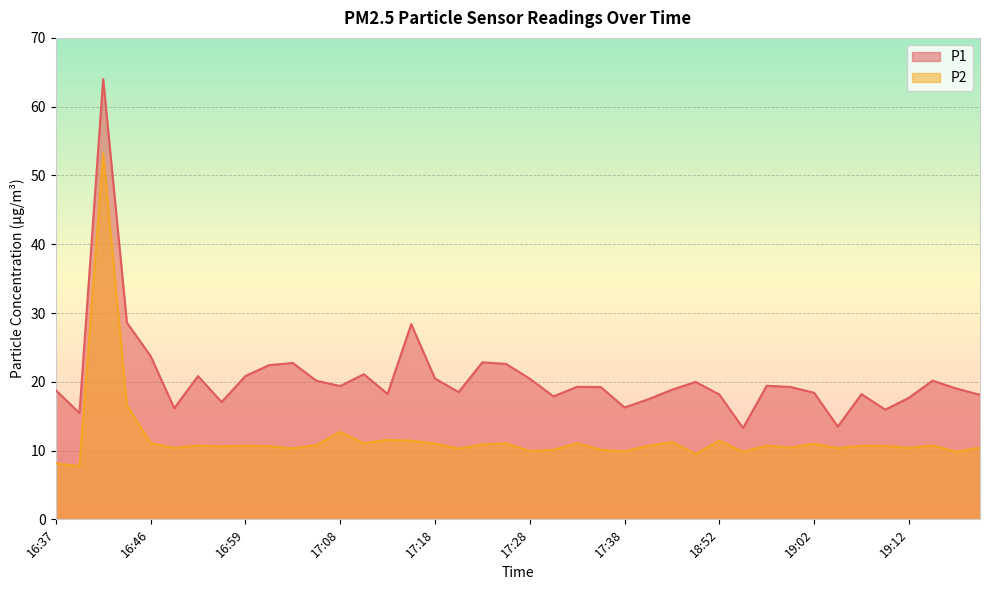

True or false: P2 has more than 1 points higher than both neighbors.

True